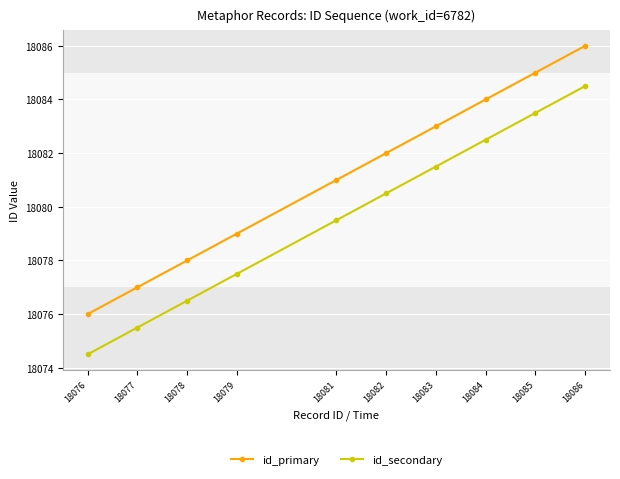

The value of id_secondary at 18078 is 28756.4. True or false?

False